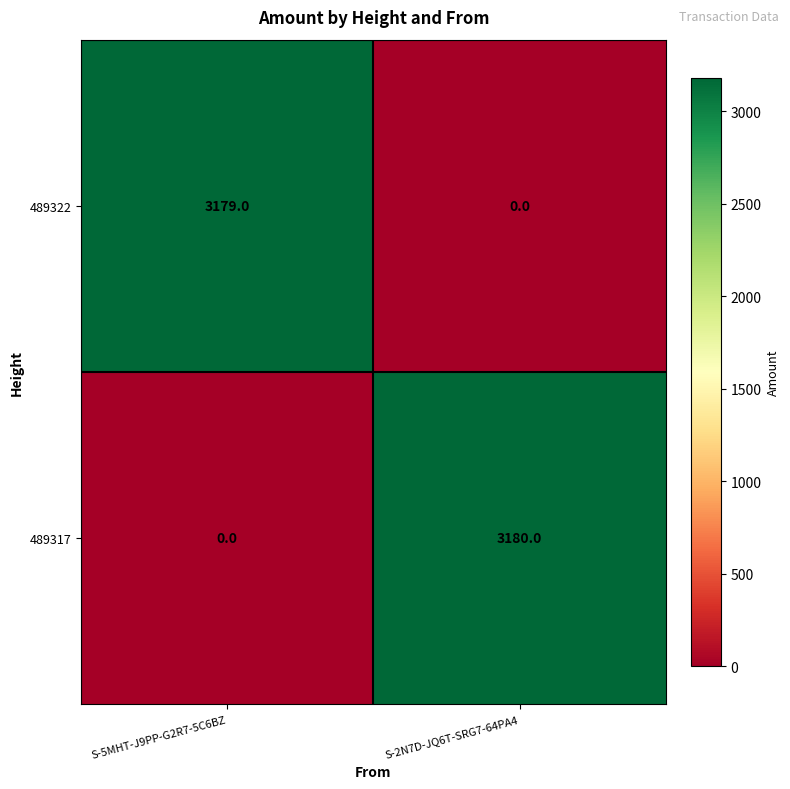

What is the highest value of the 489322 series?

3179